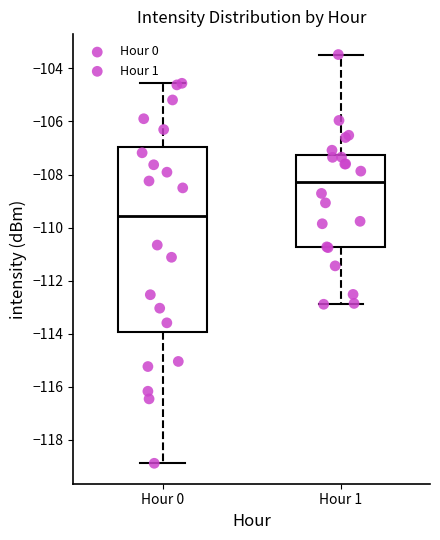

Reading left to right, read every box against the y-axis: the position of its median line, the range the box covers, and the ends of its whiskers. The values are not printed on the chart, so give them approximately, as read against the axis.

Hour 0: median -109.6, box -114.0 to -107.0, whiskers -118.8 to -104.6
Hour 1: median -108.2, box -110.8 to -107.2, whiskers -112.8 to -103.4